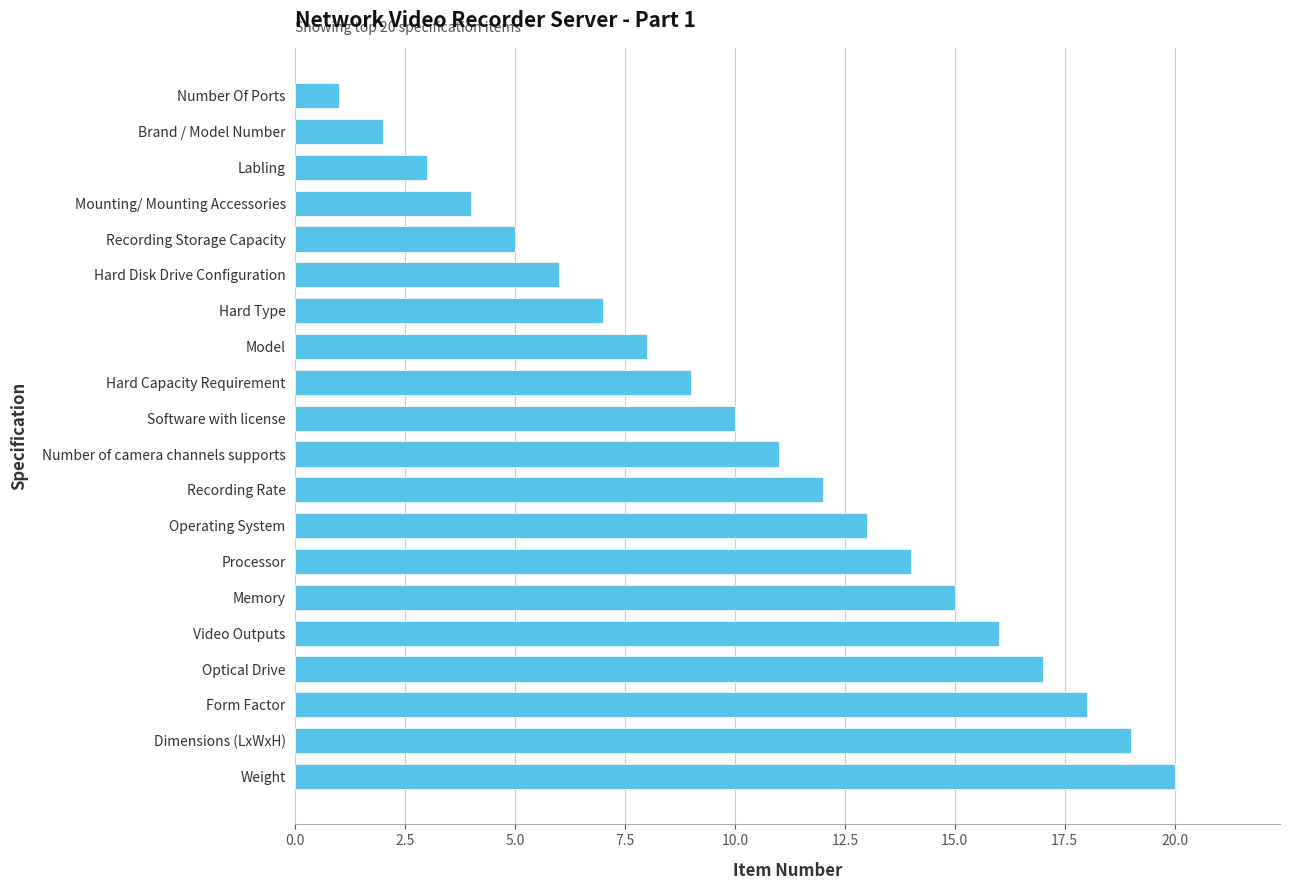

What position from the top is Recording Rate?

12